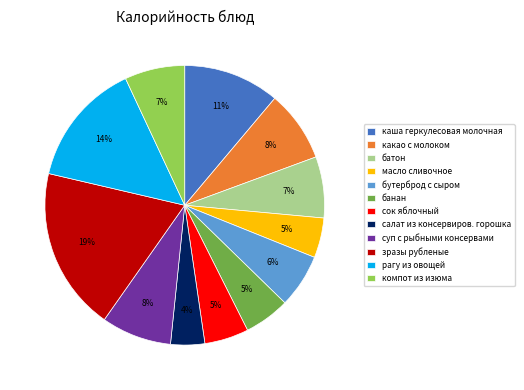

To the nearest percent, what portion does батон represent?

7%